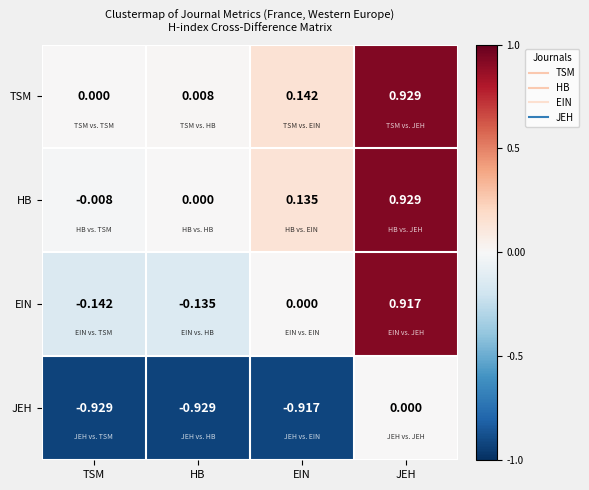

At which label is JEH closest to 0?

JEH